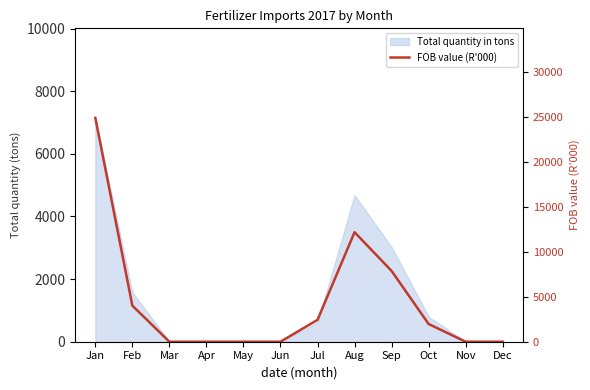

Reading right to left, list all the values displayed in this chart.

0.0	0.0	1971.0	7874.7	12180.0	2430.4	0.0	0.0	0.0	0.0	4013.3	24897.4